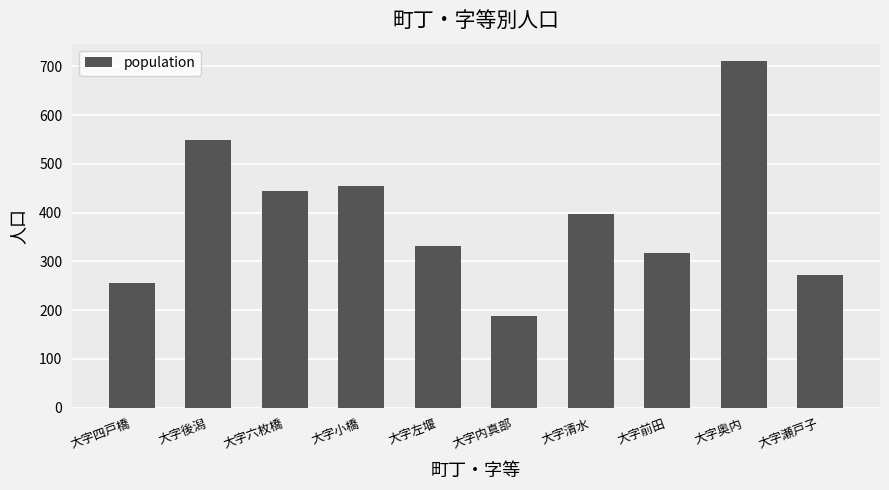

What is the change in value from 大字小橋 to 大字内真部?

-267